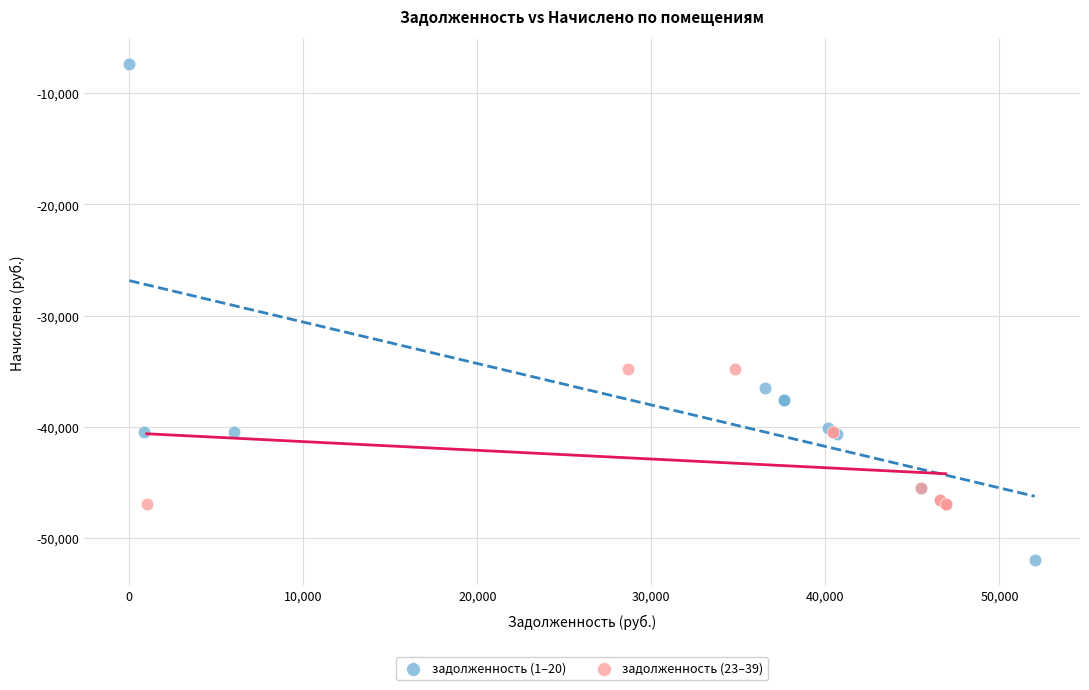

Which series has the largest Y range (max minus min)?

задолженность (1–20)